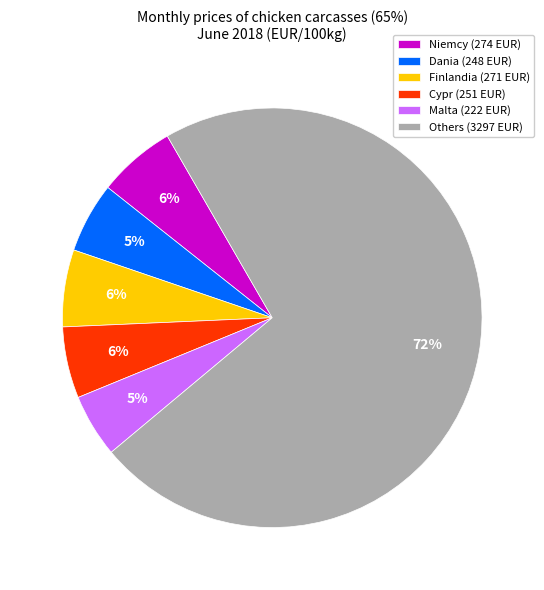

Which has a higher value, Niemcy (274 EUR) or Dania (248 EUR)?

Niemcy (274 EUR)